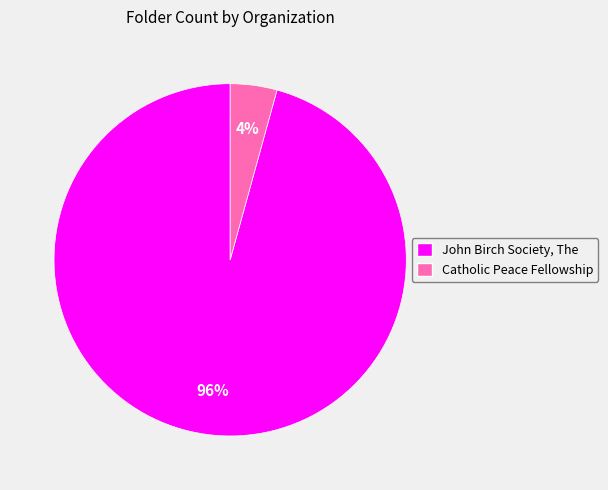

Which slice is the smallest?

Catholic Peace Fellowship